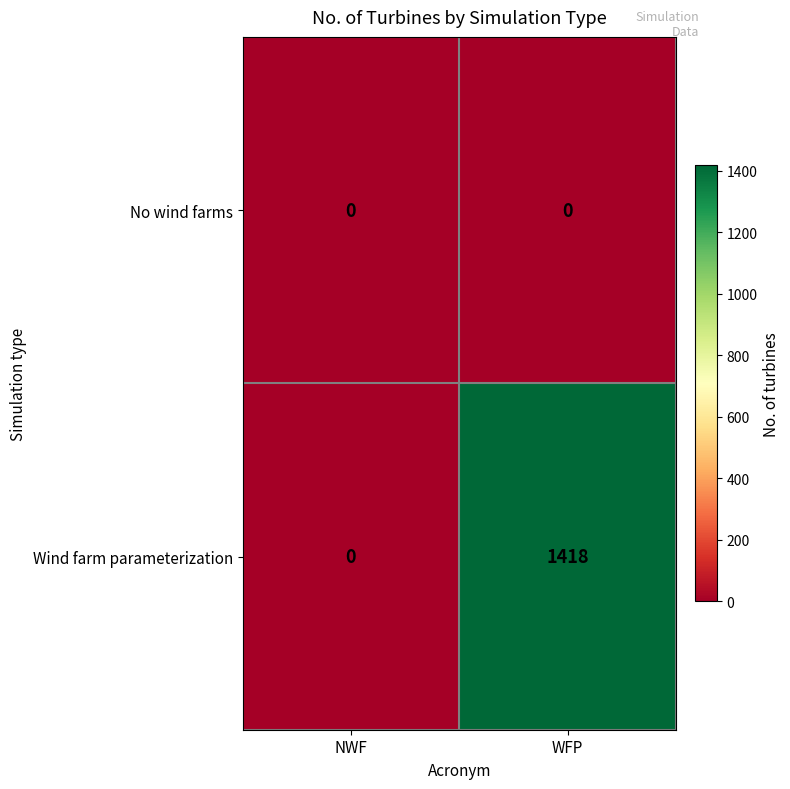

Reading left to right, what are all the values shown in this chart?

No wind farms: 0	0
Wind farm parameterization: 0	1418